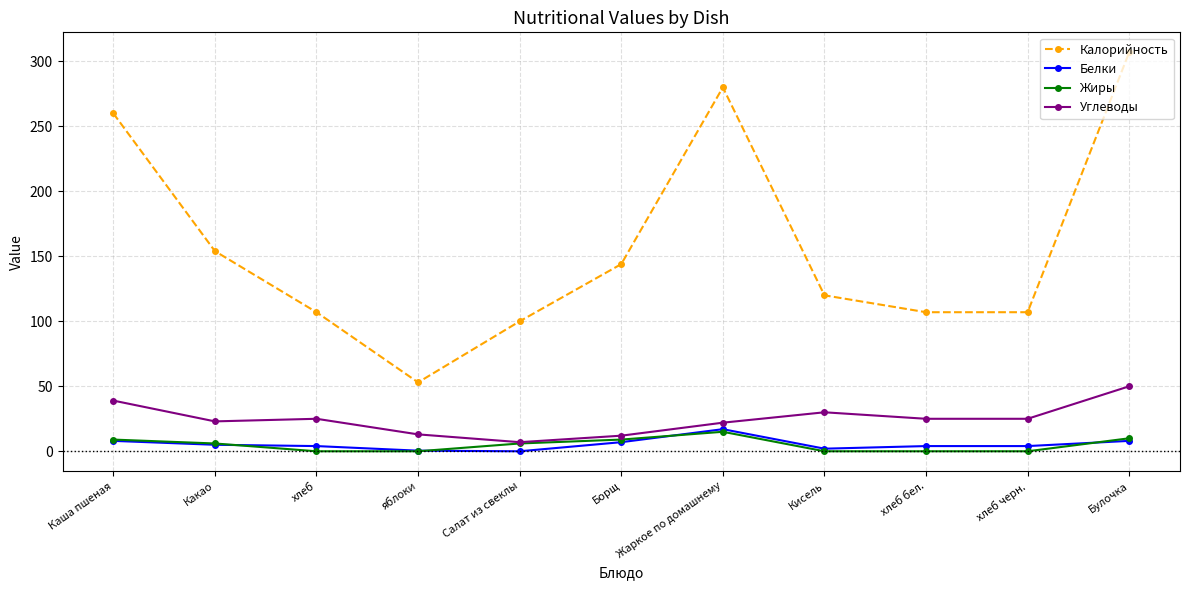

Where does the Белки series first go above 4?

Каша пшеная